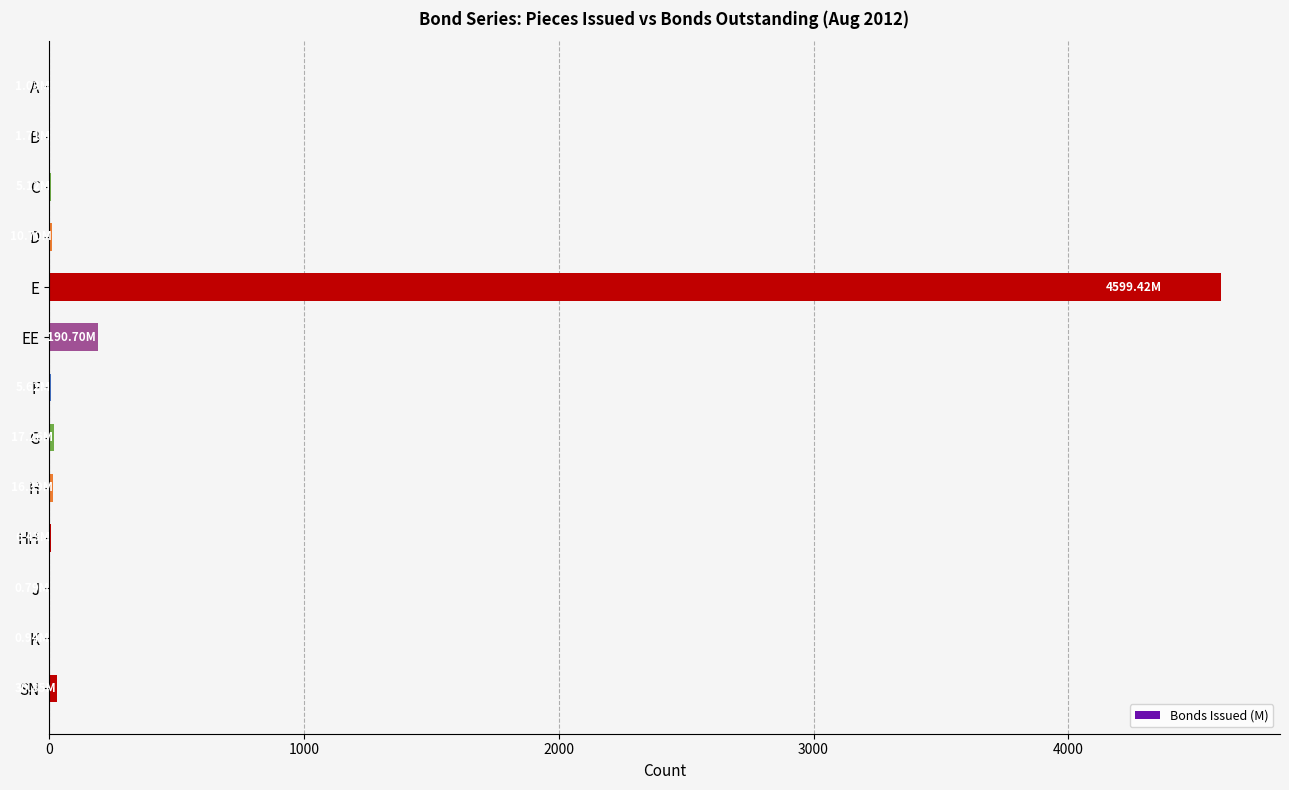

What is the sum of all values?

4887.0